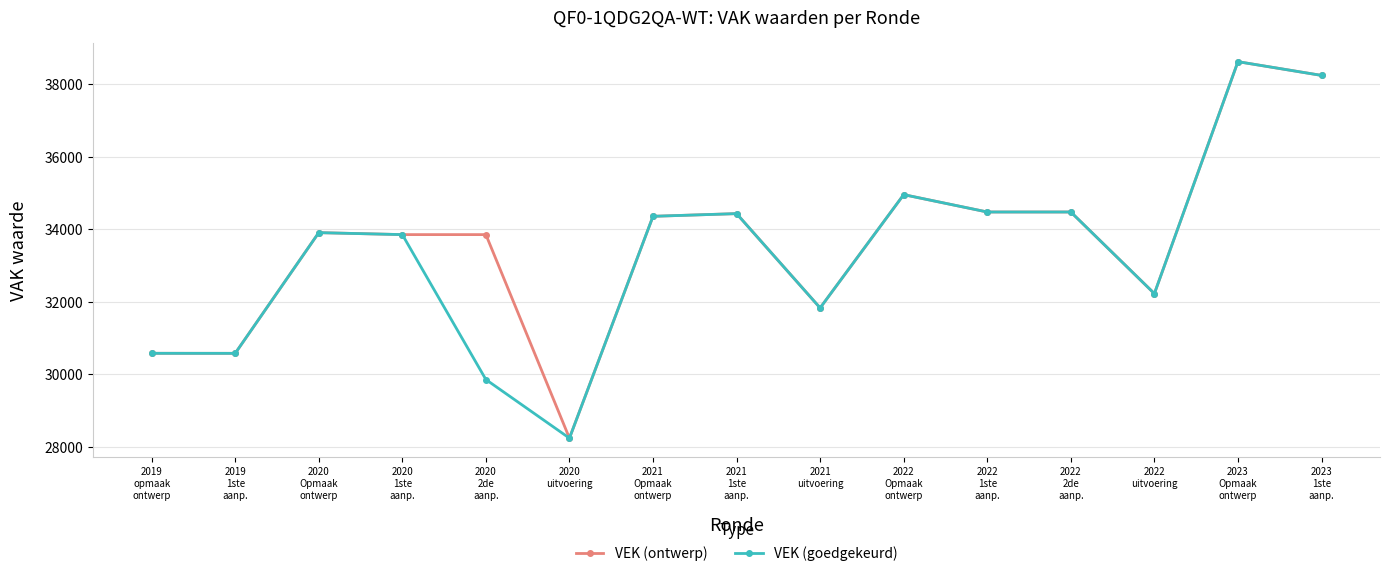

What are all the series names shown in the legend?

VEK (ontwerp), VEK (goedgekeurd)